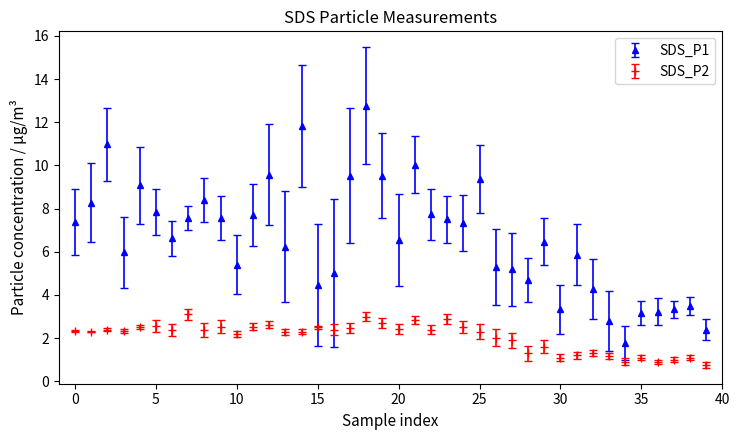

Which series has the widest spread of values?

SDS_P1